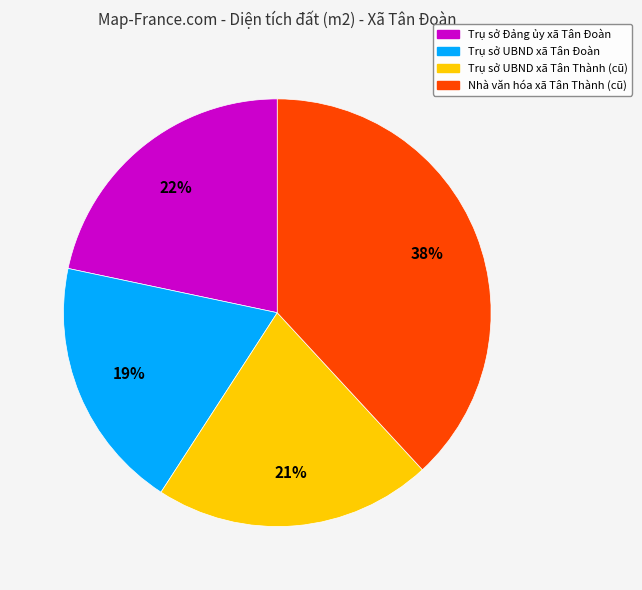

To the nearest percent, what is the difference between the Trụ sở UBND xã Tân Thành (cũ) and Trụ sở UBND xã Tân Đoàn slice percentages?

2%